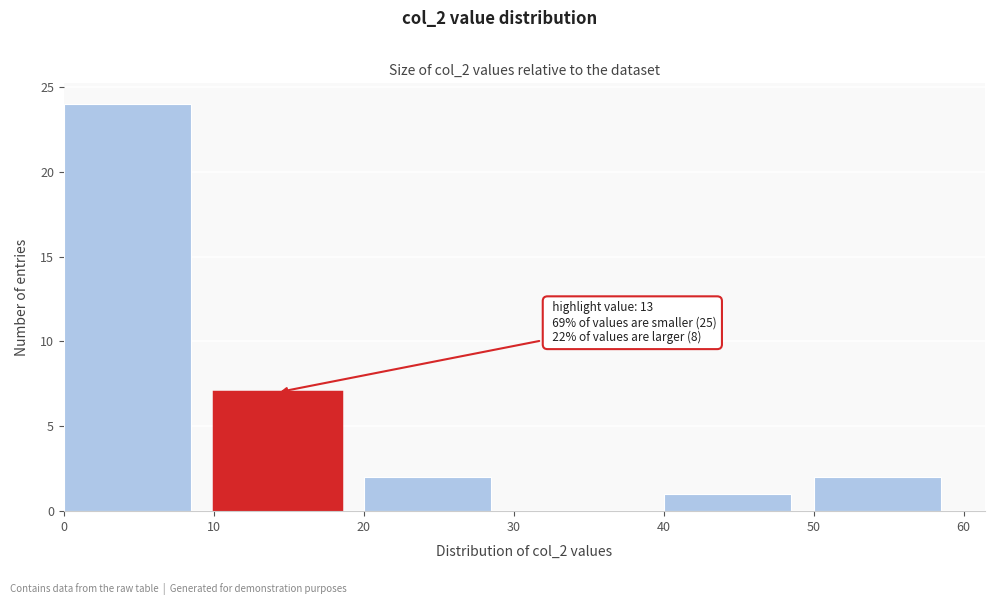

Over which range of the x-axis is the bar tallest?

0 to 10